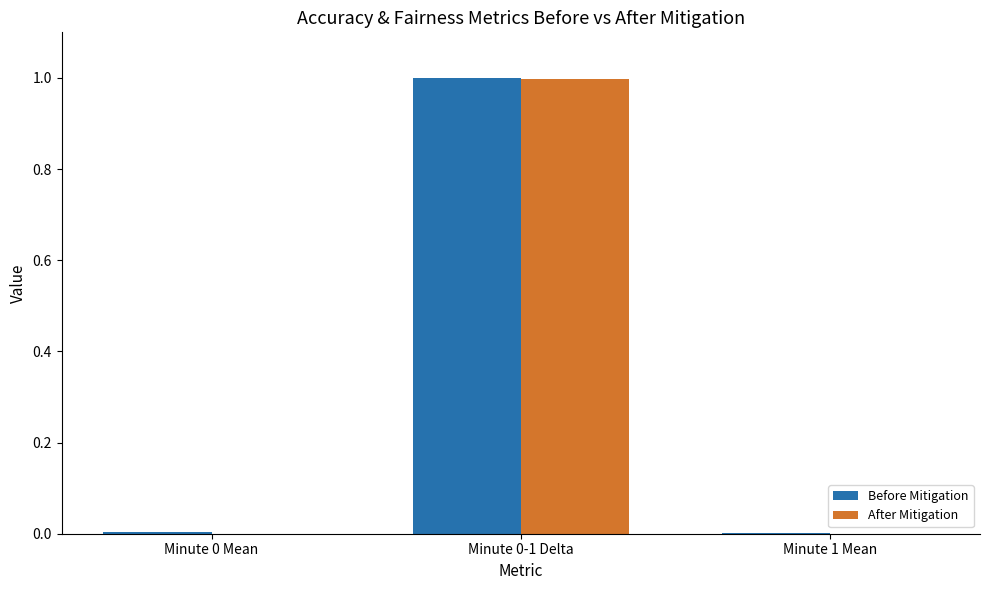

What is the sum of all Before Mitigation values?

1.0